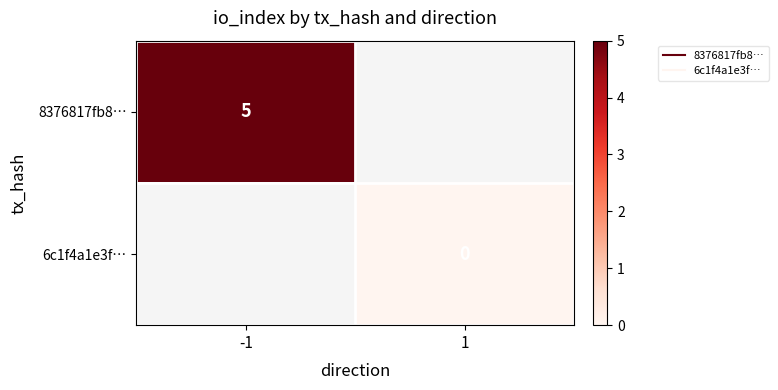

The 6c1f4a1e3f… series shows 0.0 at 1. True or false?

True